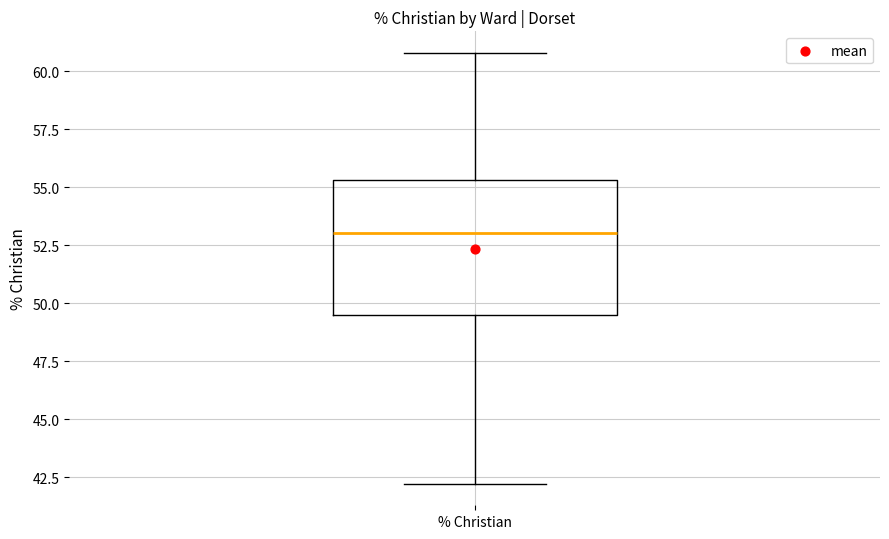

Read this box plot against the y-axis: the position of the median line, the range covered by the box, and the ends of both whiskers. The values are not printed on the chart, so give them approximately, as read against the axis.

median 53.0, box 49.5 to 55.5, whiskers 42.0 to 61.0